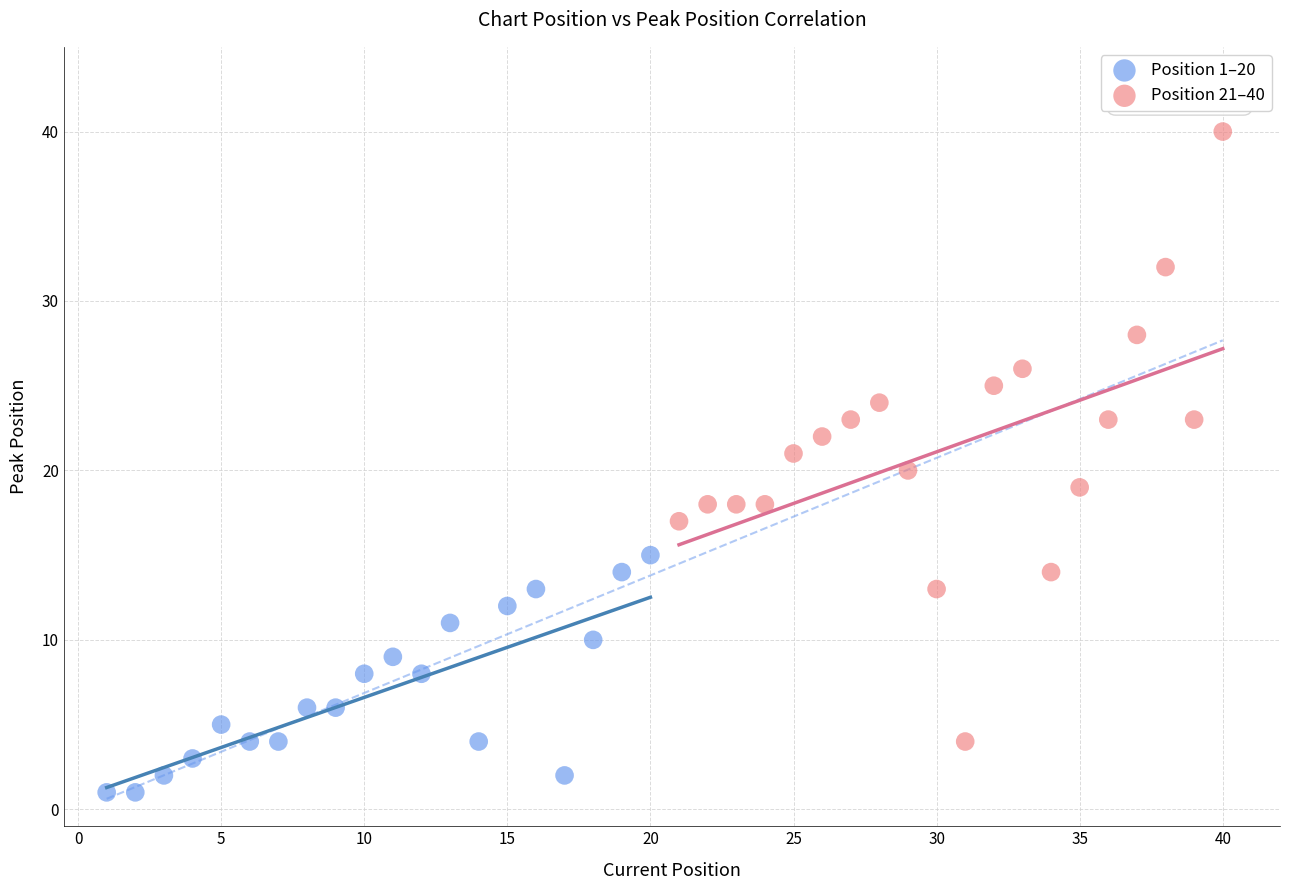

Which series has the widest spread of Y values?

Position 21–40